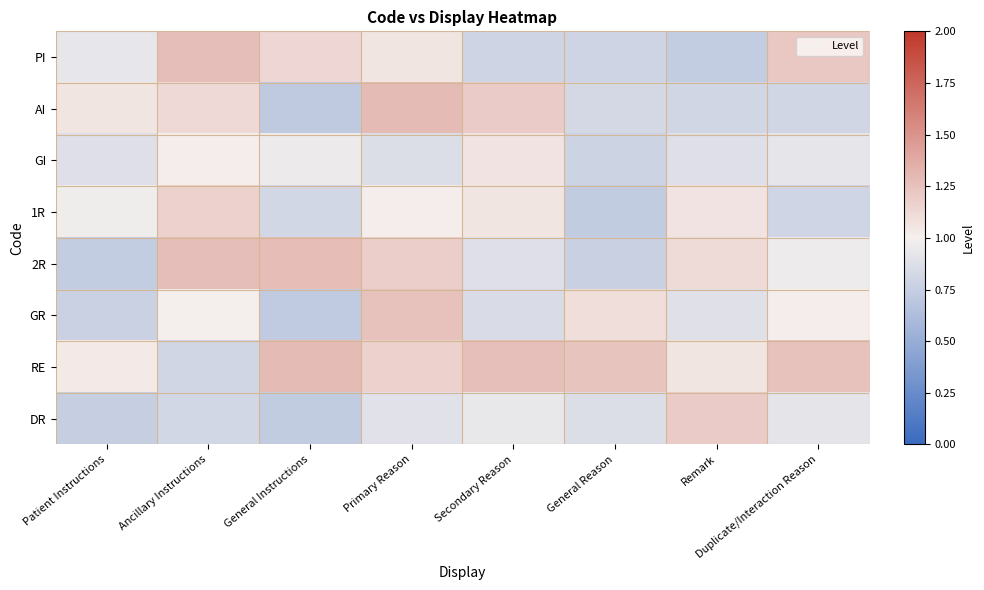

Reading left to right, transcribe all the data shown in this chart.

PI: Patient Instructions=0.9	Ancillary Instructions=1.3	General Instructions=1.1	Primary Reason=1.1	Secondary Reason=0.8	General Reason=0.8	Remark=0.7	Duplicate/Interaction Reason=1.2
AI: Patient Instructions=1.1	Ancillary Instructions=1.1	General Instructions=0.7	Primary Reason=1.3	Secondary Reason=1.2	General Reason=0.8	Remark=0.8	Duplicate/Interaction Reason=0.8
GI: Patient Instructions=0.9	Ancillary Instructions=1.0	General Instructions=1.0	Primary Reason=0.9	Secondary Reason=1.1	General Reason=0.8	Remark=0.9	Duplicate/Interaction Reason=0.9
1R: Patient Instructions=1.0	Ancillary Instructions=1.2	General Instructions=0.8	Primary Reason=1.0	Secondary Reason=1.1	General Reason=0.7	Remark=1.1	Duplicate/Interaction Reason=0.8
2R: Patient Instructions=0.7	Ancillary Instructions=1.3	General Instructions=1.3	Primary Reason=1.2	Secondary Reason=0.9	General Reason=0.8	Remark=1.1	Duplicate/Interaction Reason=1.0
GR: Patient Instructions=0.8	Ancillary Instructions=1.0	General Instructions=0.7	Primary Reason=1.2	Secondary Reason=0.9	General Reason=1.1	Remark=0.9	Duplicate/Interaction Reason=1.0
RE: Patient Instructions=1.0	Ancillary Instructions=0.8	General Instructions=1.3	Primary Reason=1.2	Secondary Reason=1.3	General Reason=1.2	Remark=1.1	Duplicate/Interaction Reason=1.3
DR: Patient Instructions=0.8	Ancillary Instructions=0.8	General Instructions=0.7	Primary Reason=0.9	Secondary Reason=0.9	General Reason=0.9	Remark=1.2	Duplicate/Interaction Reason=0.9